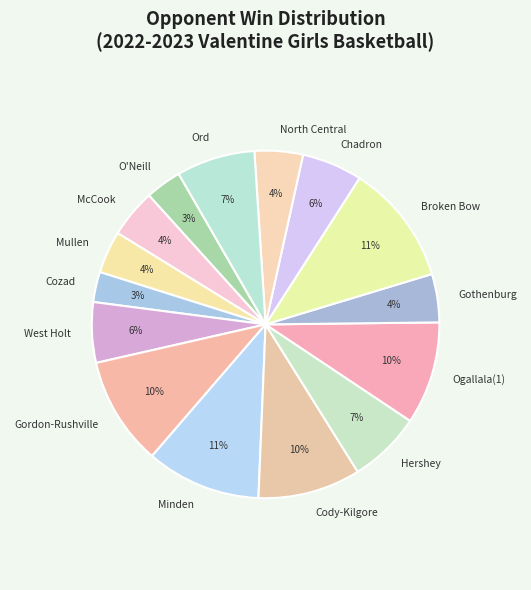

What percentage is the Gothenburg slice, to the nearest percent?

4%